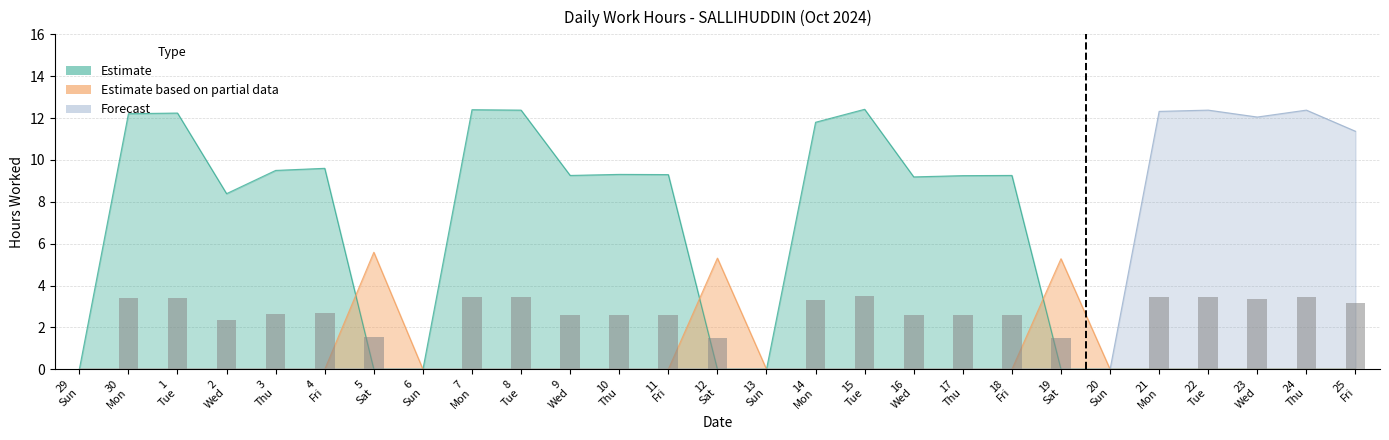

Rank the categories by value from lowest to highest.

29 Sun, 6 Sun, 13 Sun, 20 Sun, 19 Sat, 12 Sat, 5 Sat, 2 Wed, 16 Wed, 17 Thu, 9 Wed, 18 Fri, 11 Fri, 10 Thu, 3 Thu, 4 Fri, 25 Fri, 14 Mon, 23 Wed, 30 Mon, 1 Tue, 21 Mon, 8 Tue, 22 Tue, 24 Thu, 7 Mon, 15 Tue